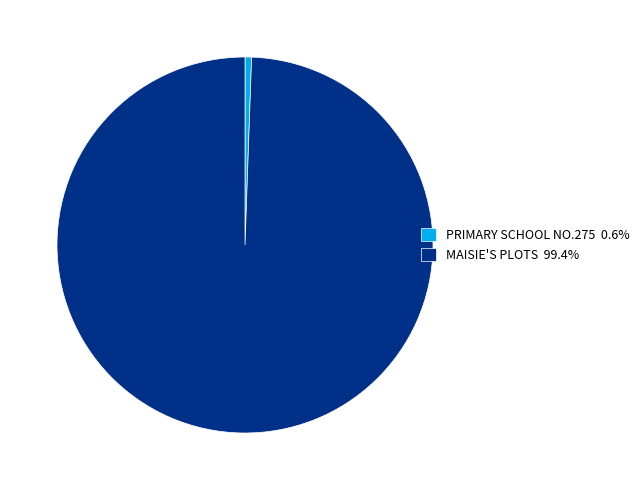

The PRIMARY SCHOOL NO.275 slice represents 14% of the pie. True or false?

False